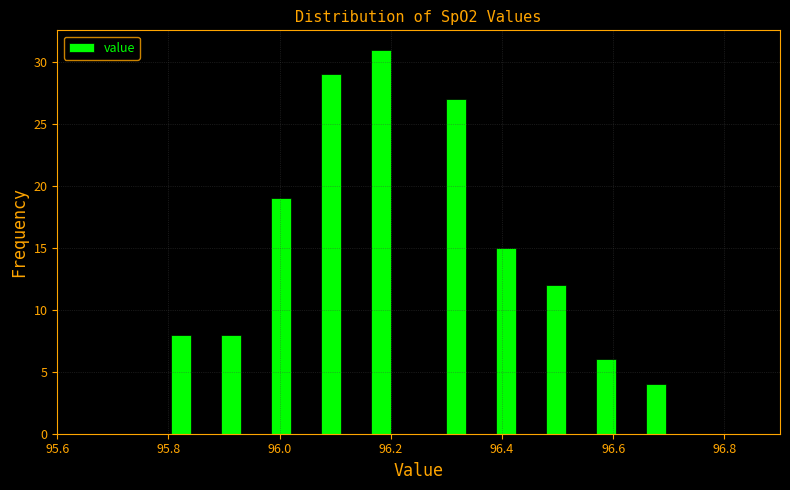

Around what value on the x-axis is the tallest bar? Give the approximate position of its centre, as read against the axis.

96.18